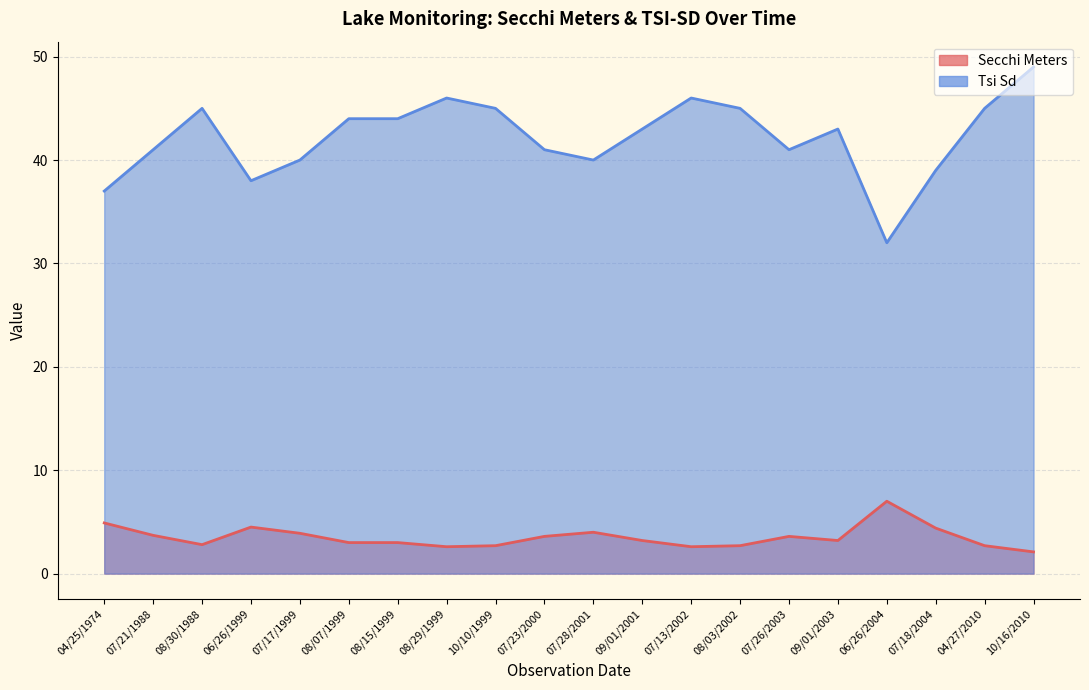

What is the difference between the second highest and minimum values in the Secchi Meters series?

2.8